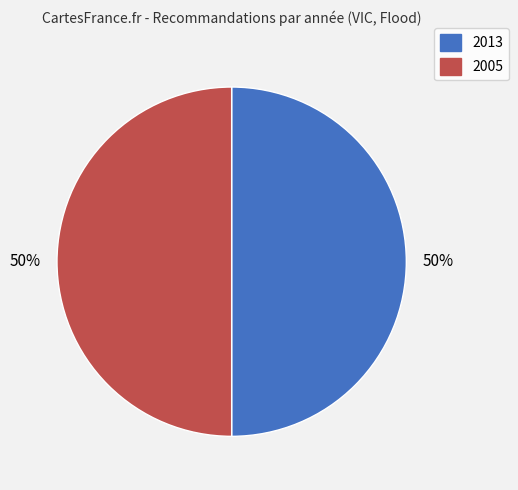

To the nearest percent, what is the average slice percentage?

50%